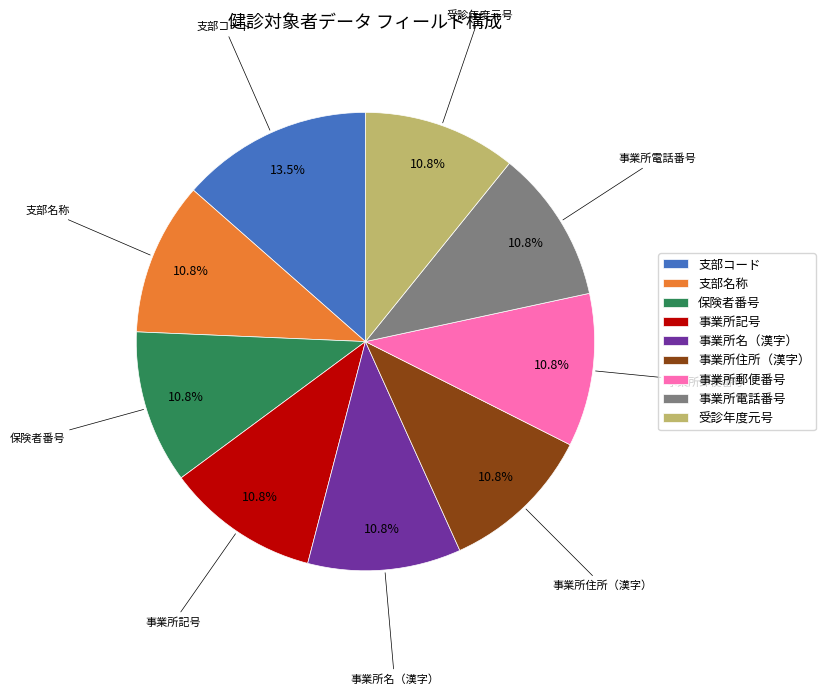

Between 支部コード and 事業所住所（漢字）, which is larger?

支部コード